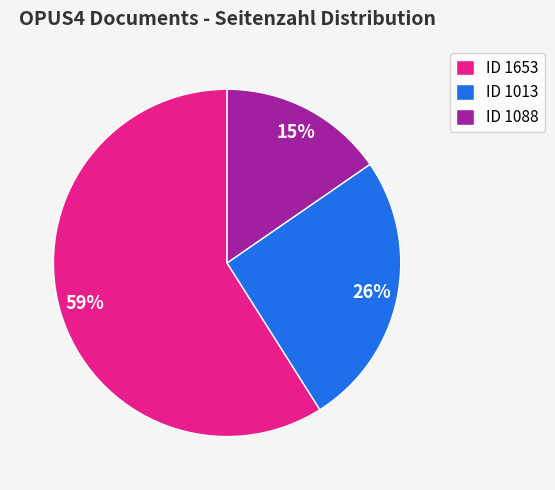

Rank the categories by value from lowest to highest.

ID 1088, ID 1013, ID 1653